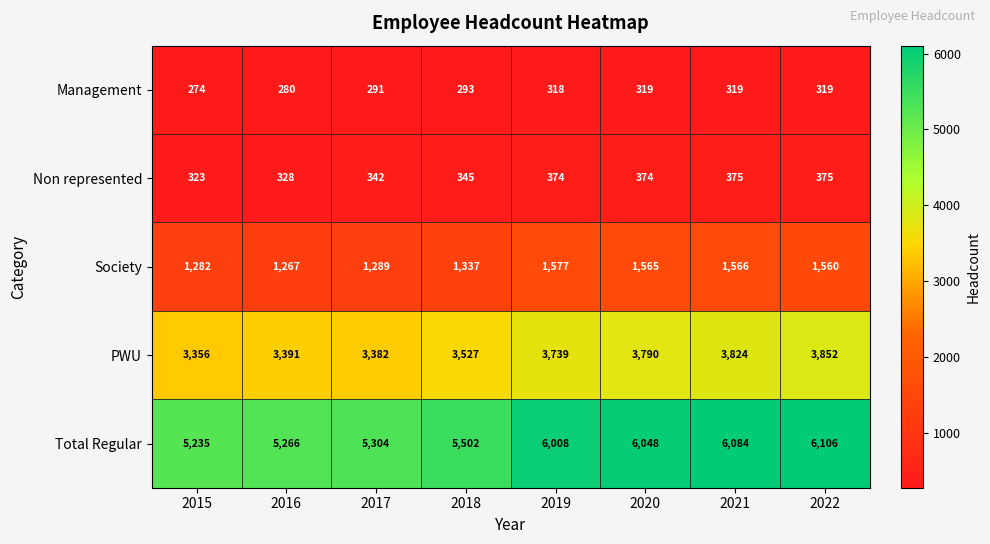

Which category has the lowest value across all series?

2015